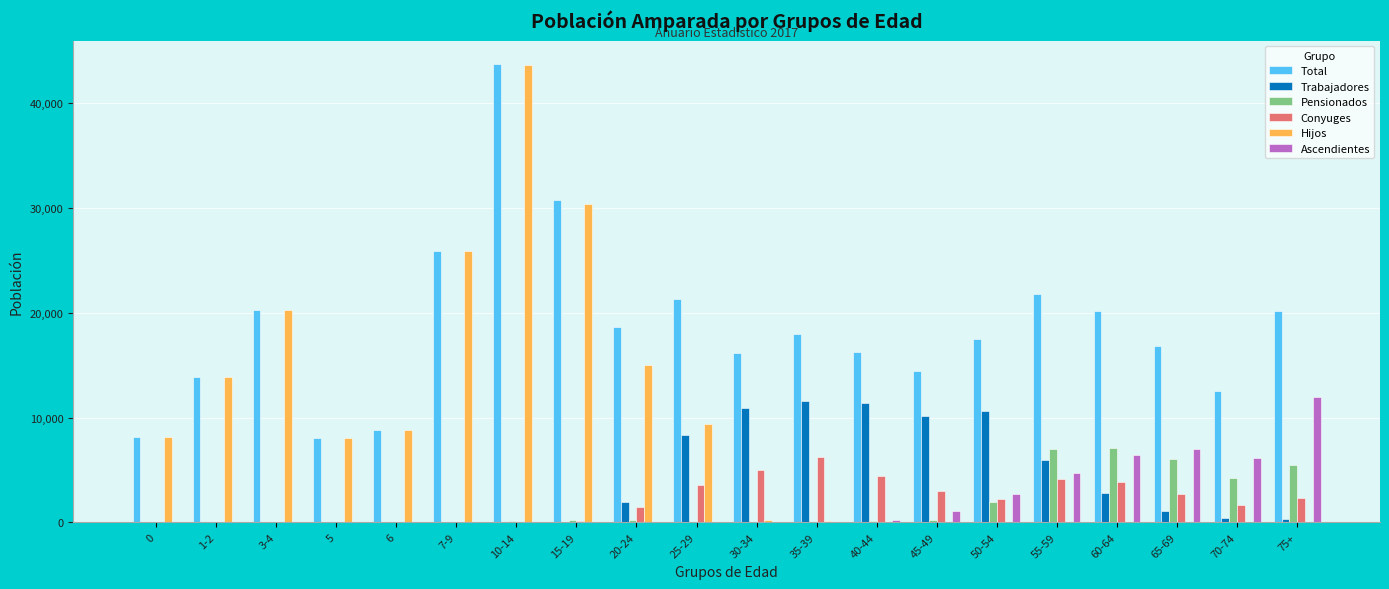

What are all the series names shown in the legend?

Total, Trabajadores, Pensionados, Conyuges, Hijos, Ascendientes